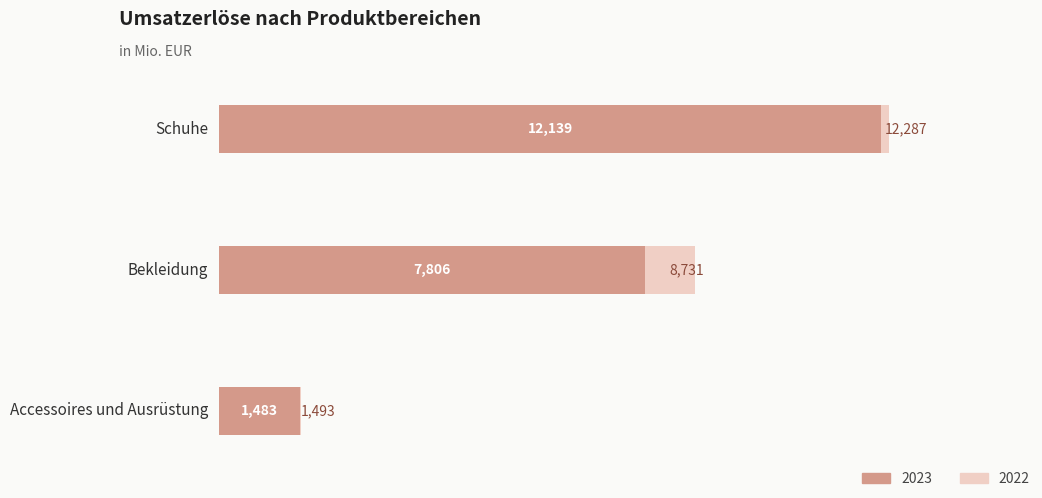

Reading left to right, transcribe all the data shown in this chart.

2023: Schuhe=12139	Bekleidung=7806	Accessoires und Ausrüstung=1483
2022: Schuhe=12287	Bekleidung=8731	Accessoires und Ausrüstung=1493